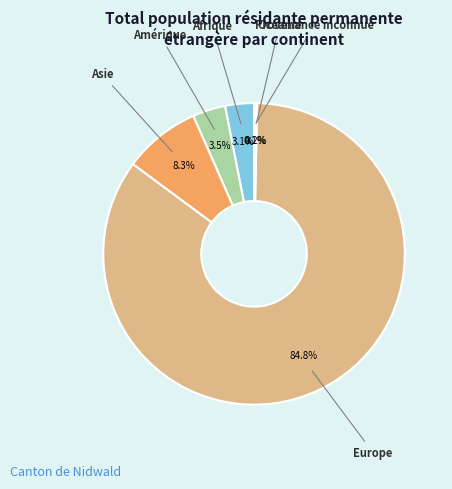

What percentage is the Afrique slice, to the nearest percent?

3%